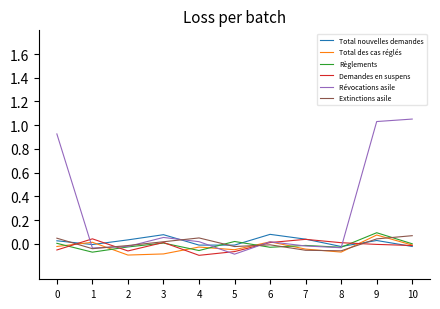

Is the value of Extinctions asile at 4 greater than the value of Total des cas réglés at 2?

Yes